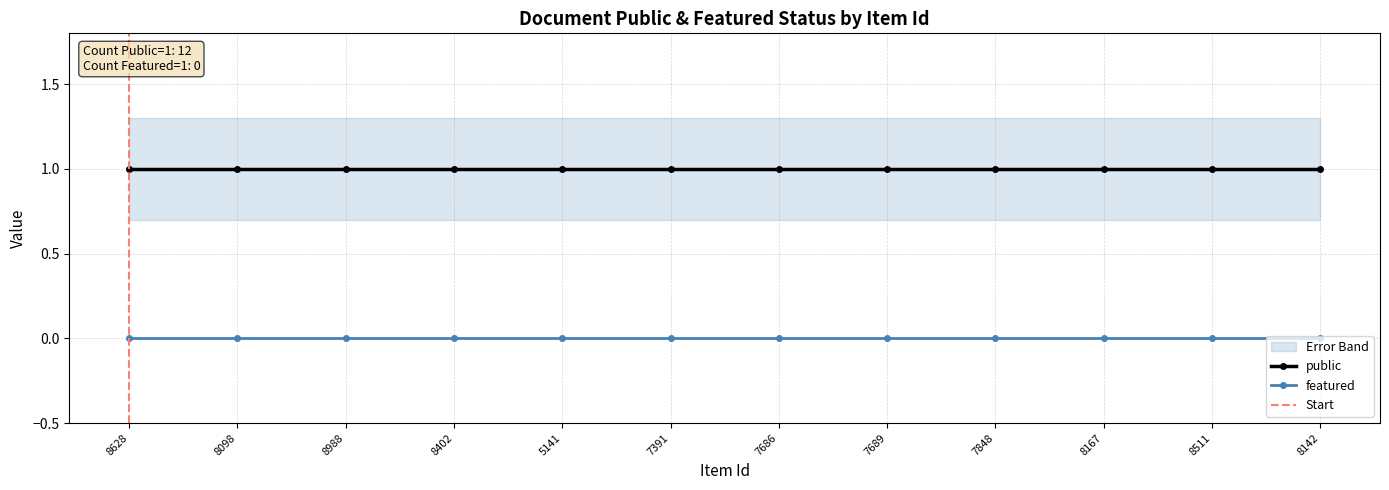

How many lines are shown in the chart?

2